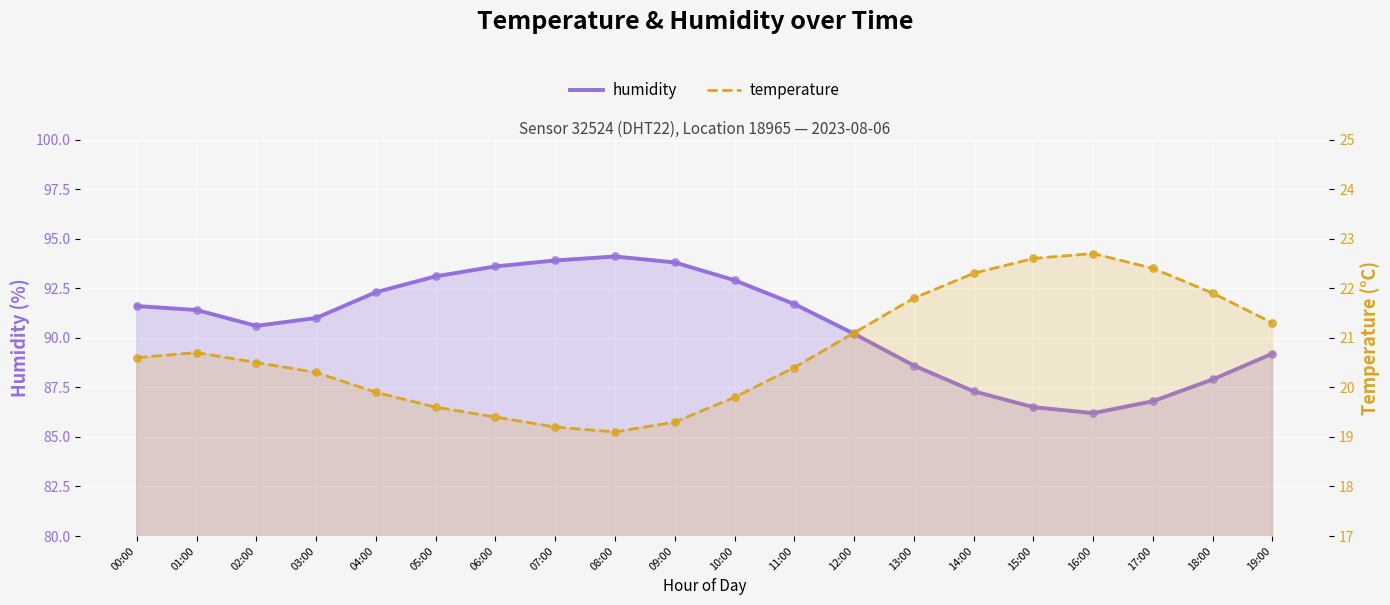

Which series has the largest Y range (max minus min)?

humidity